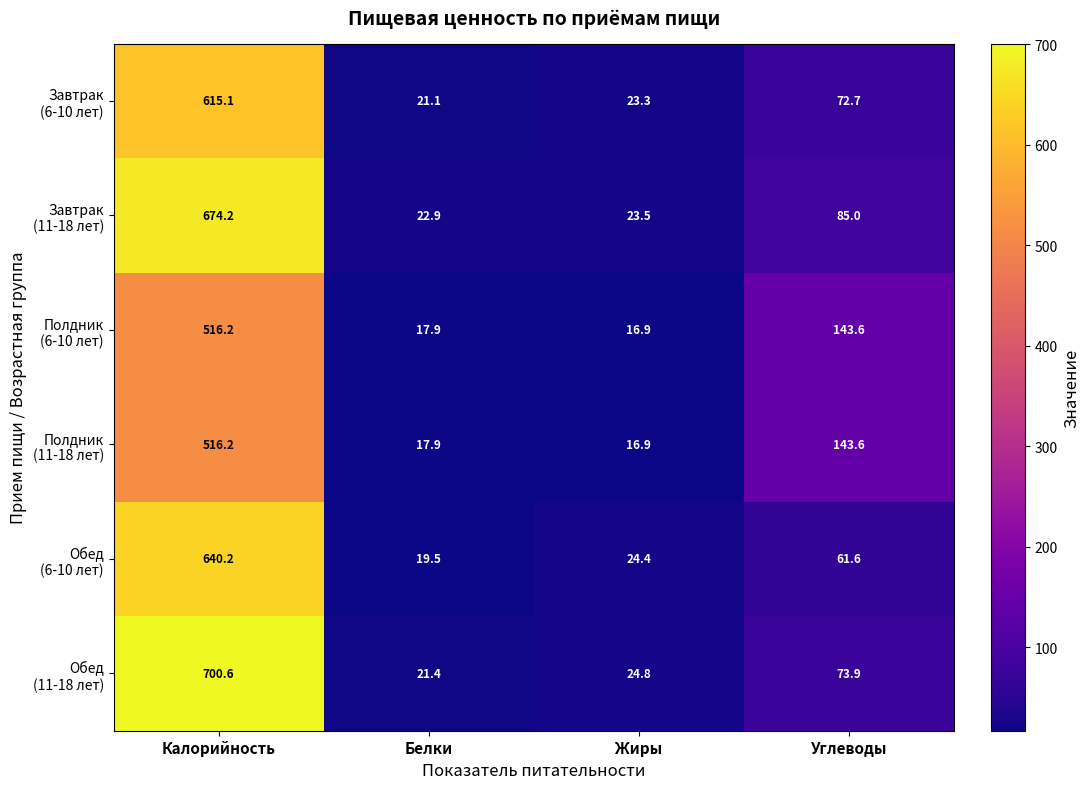

What is the smallest value displayed?

16.9